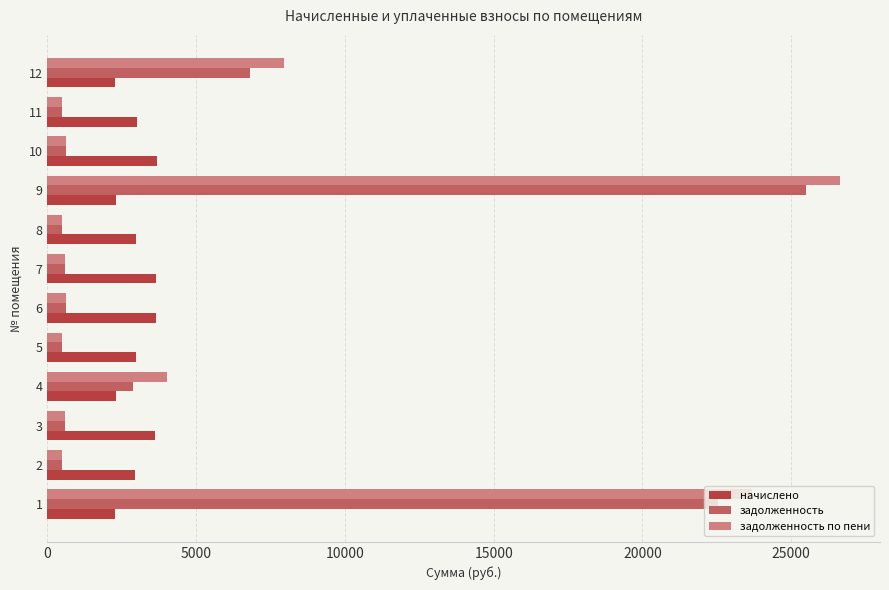

List the series in order of their peak value, highest first.

задолженность по пени, задолженность, начислено